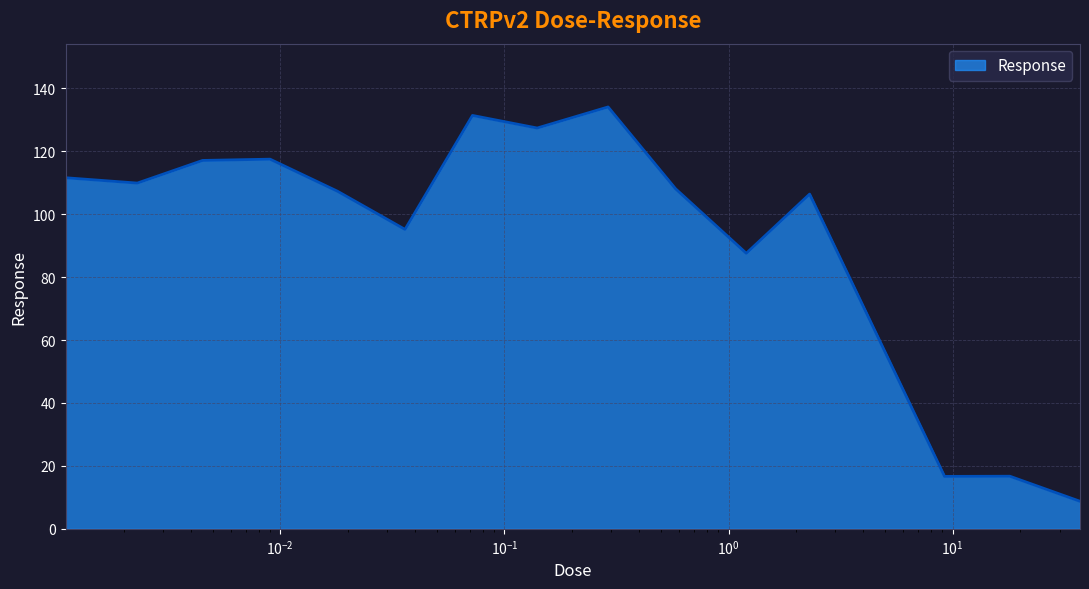

What is the minimum value shown in the chart?

8.8